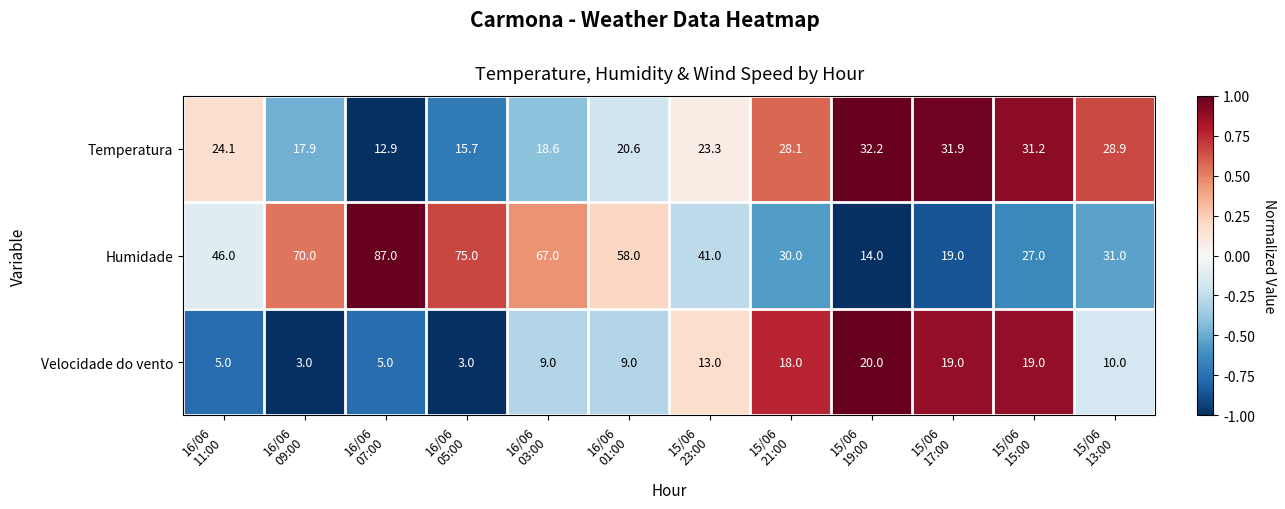

What is the total value across all series at 16/06
09:00?

90.9